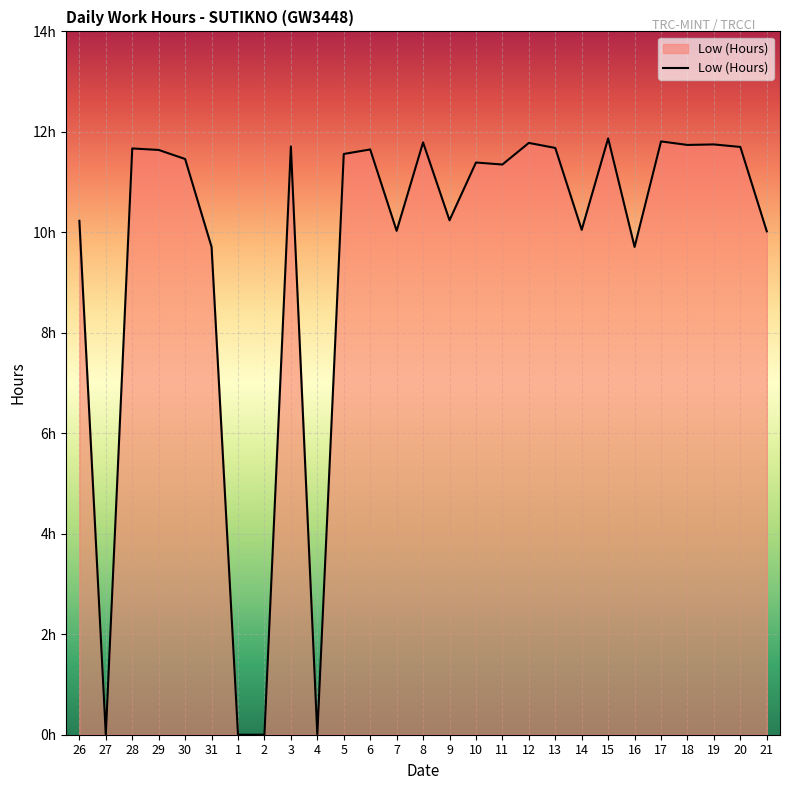

List the labels in order of value, largest first.

15, 17, 8, 12, 19, 18, 3, 20, 13, 28, 6, 29, 5, 30, 10, 11, 9, 26, 14, 7, 21, 31, 16, 27, 1, 2, 4